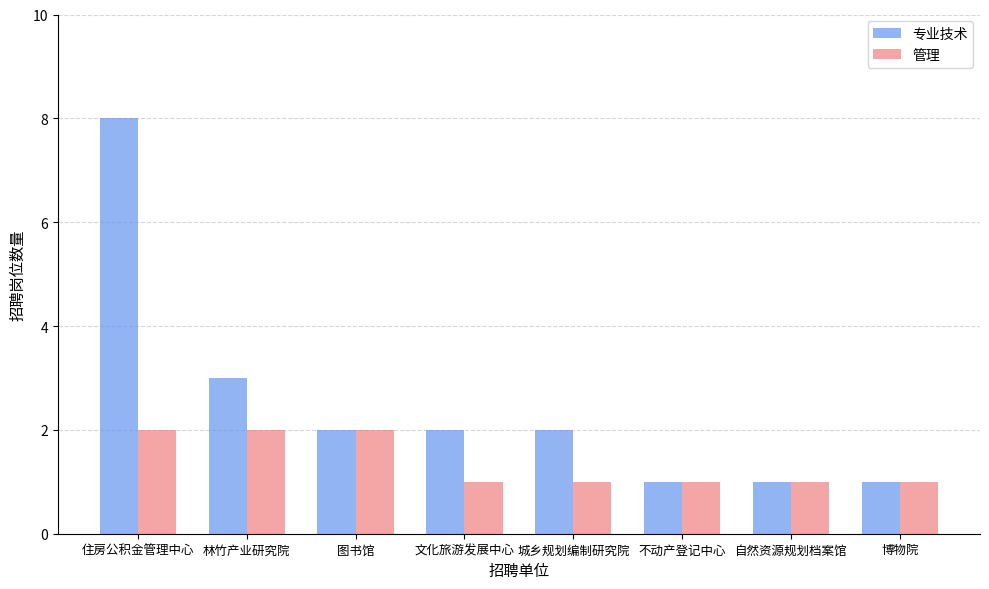

Is it true that 专业技术 equals 3 at 林竹产业研究院?

True